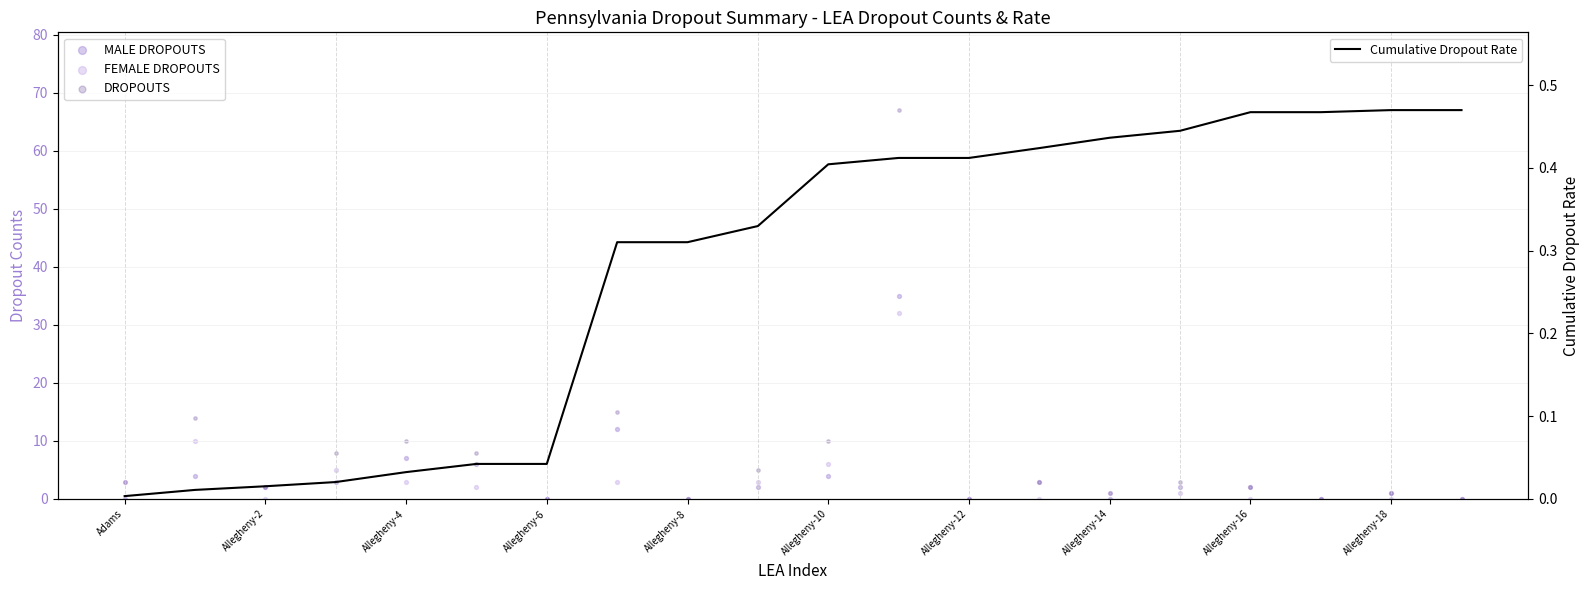

Which series has the largest total across all categories?

DROPOUTS